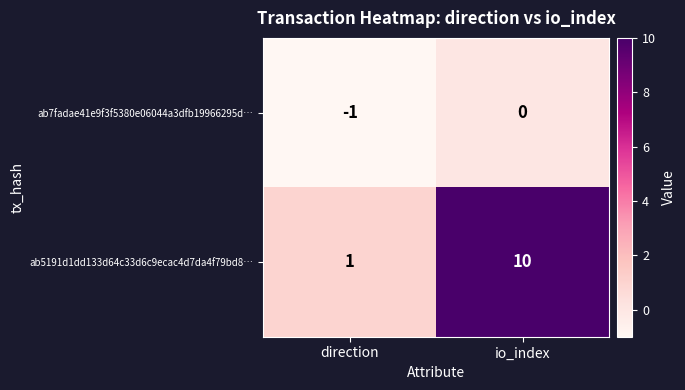

List the series in order of their peak value, highest first.

ab5191d1dd133d64c33d6c9ecac4d7da4f79bd8…, ab7fadae41e9f3f5380e06044a3dfb19966295d…